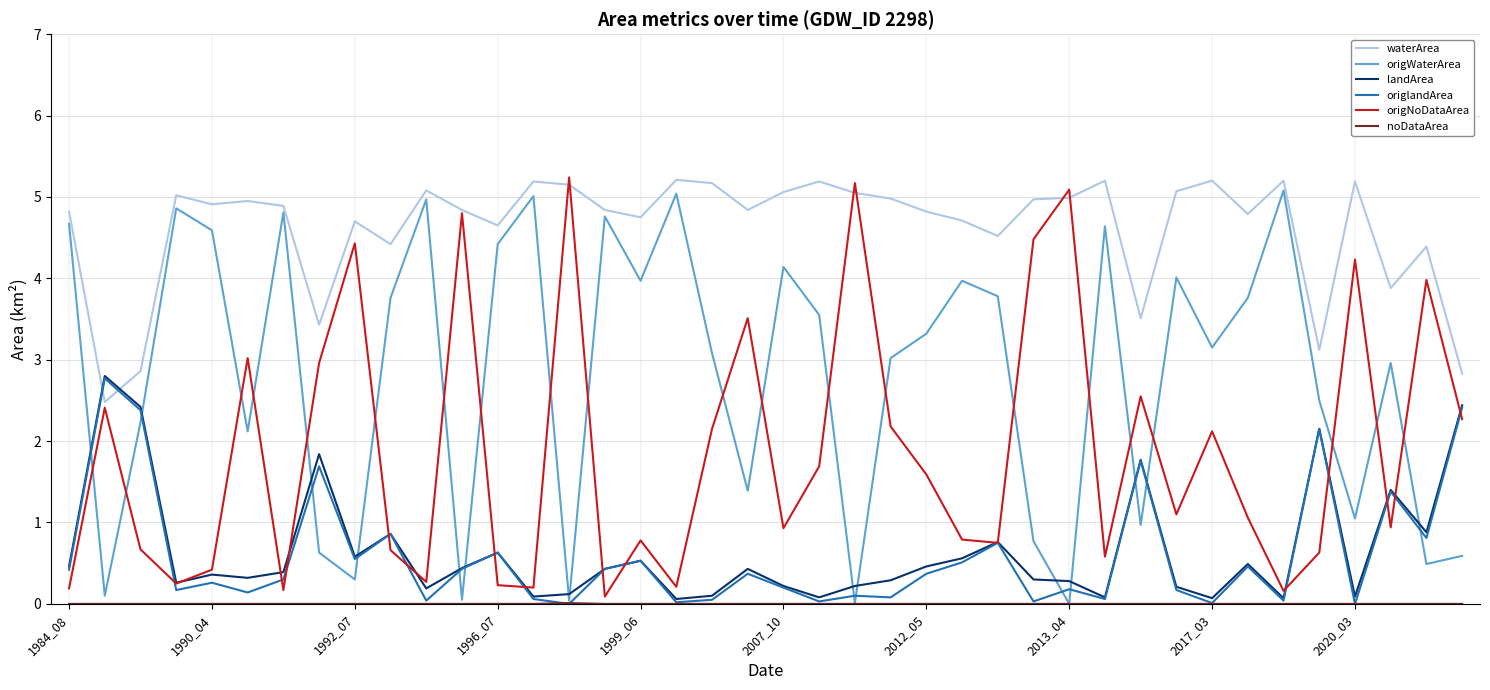

What is the maximum value shown in the chart?

5.2